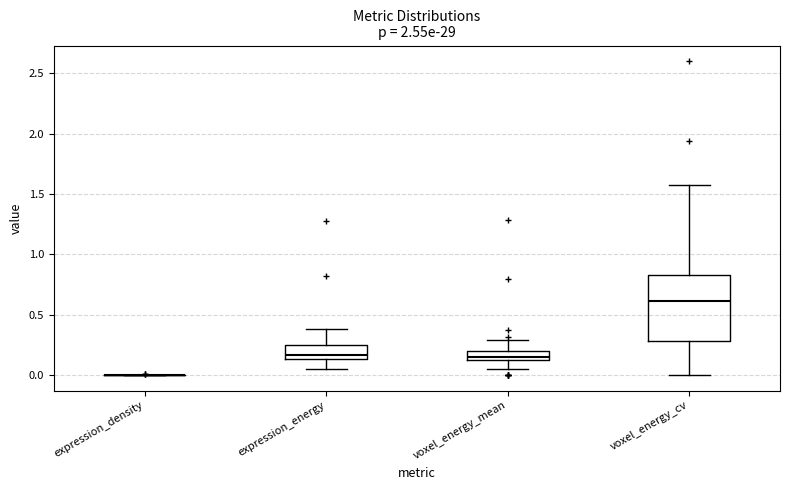

Where does the lower whisker of the box for expression_energy end on the y-axis? The values are not printed on the chart, so give them approximately, as read against the axis.

0.05